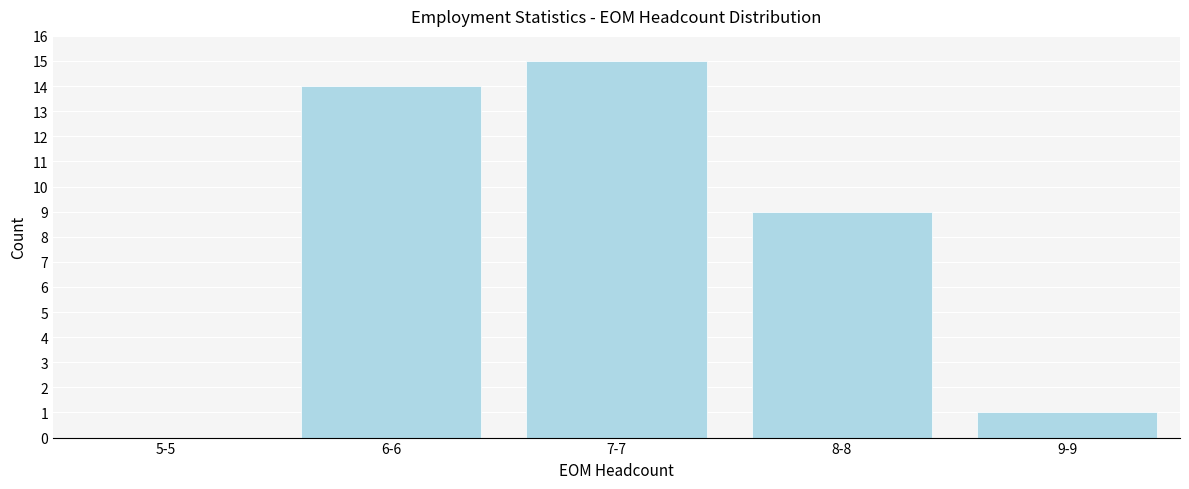

Reading left to right, extract all data points from this chart.

5-5=0	6-6=14	7-7=15	8-8=9	9-9=1